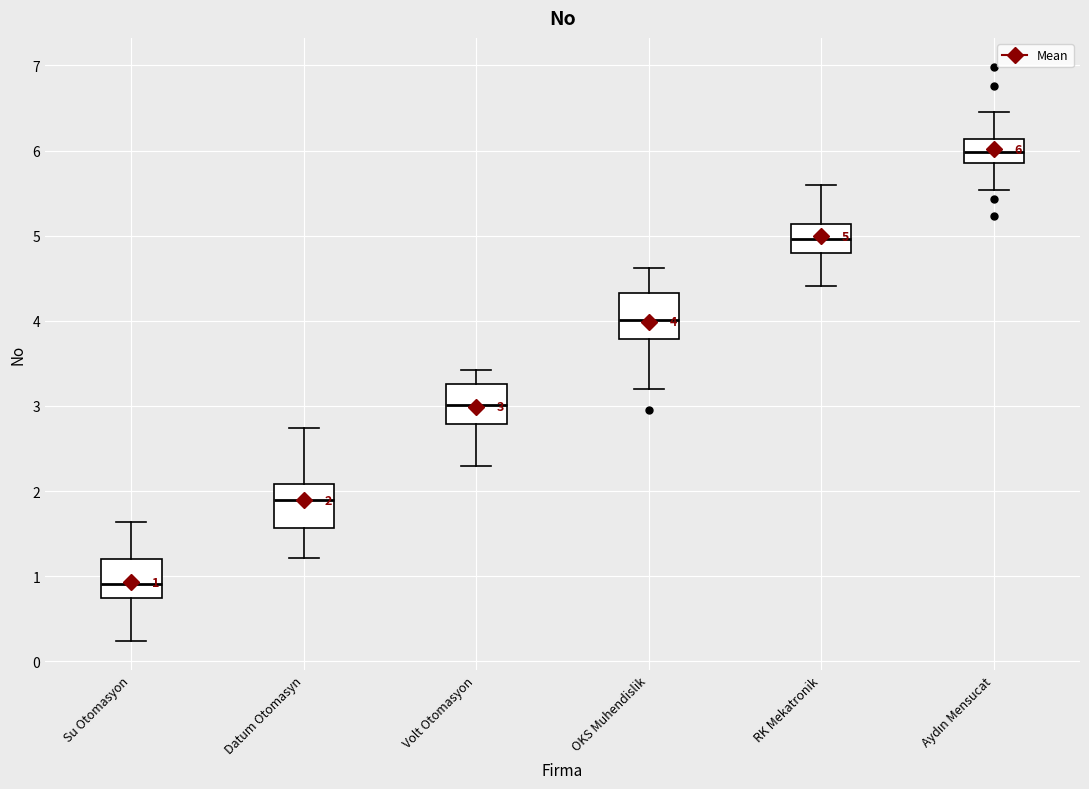

Which box's median line is the lowest?

Su Otomasyon